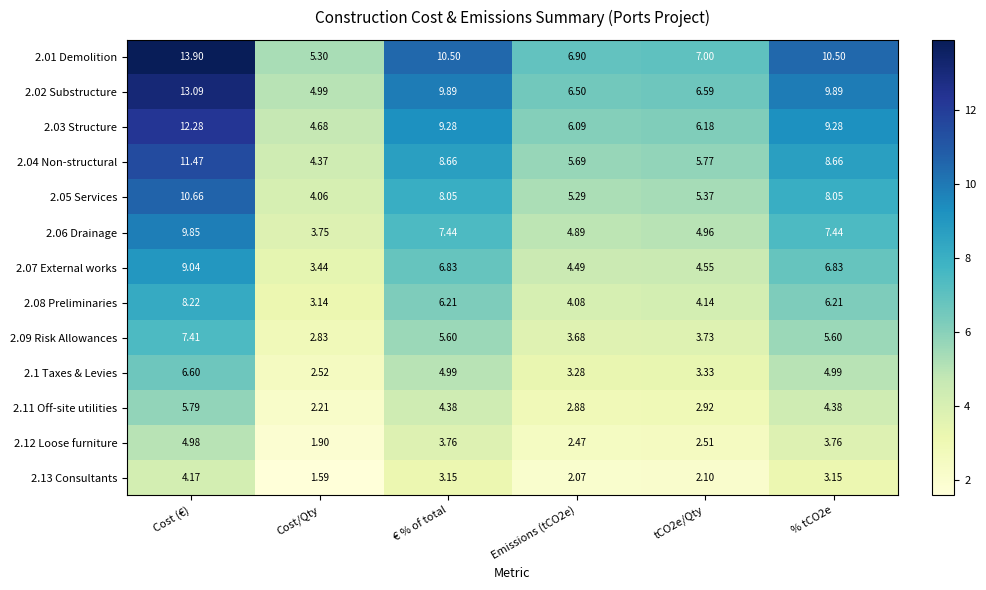

What is the total value across all series at % tCO2e?

88.7